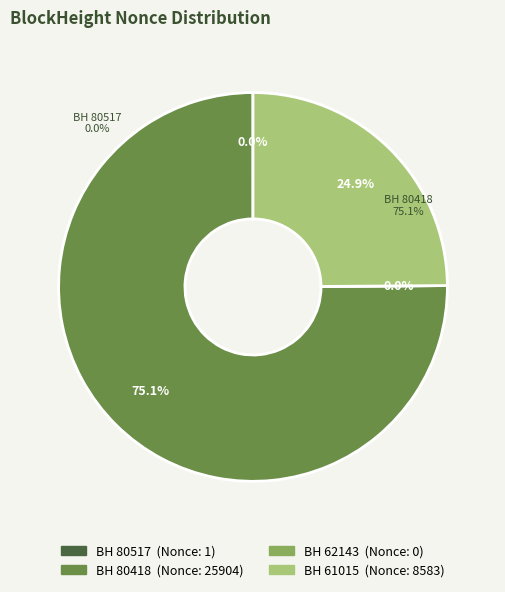

Approximately how many times larger is the value at 61015 compared to 80418?

0.3